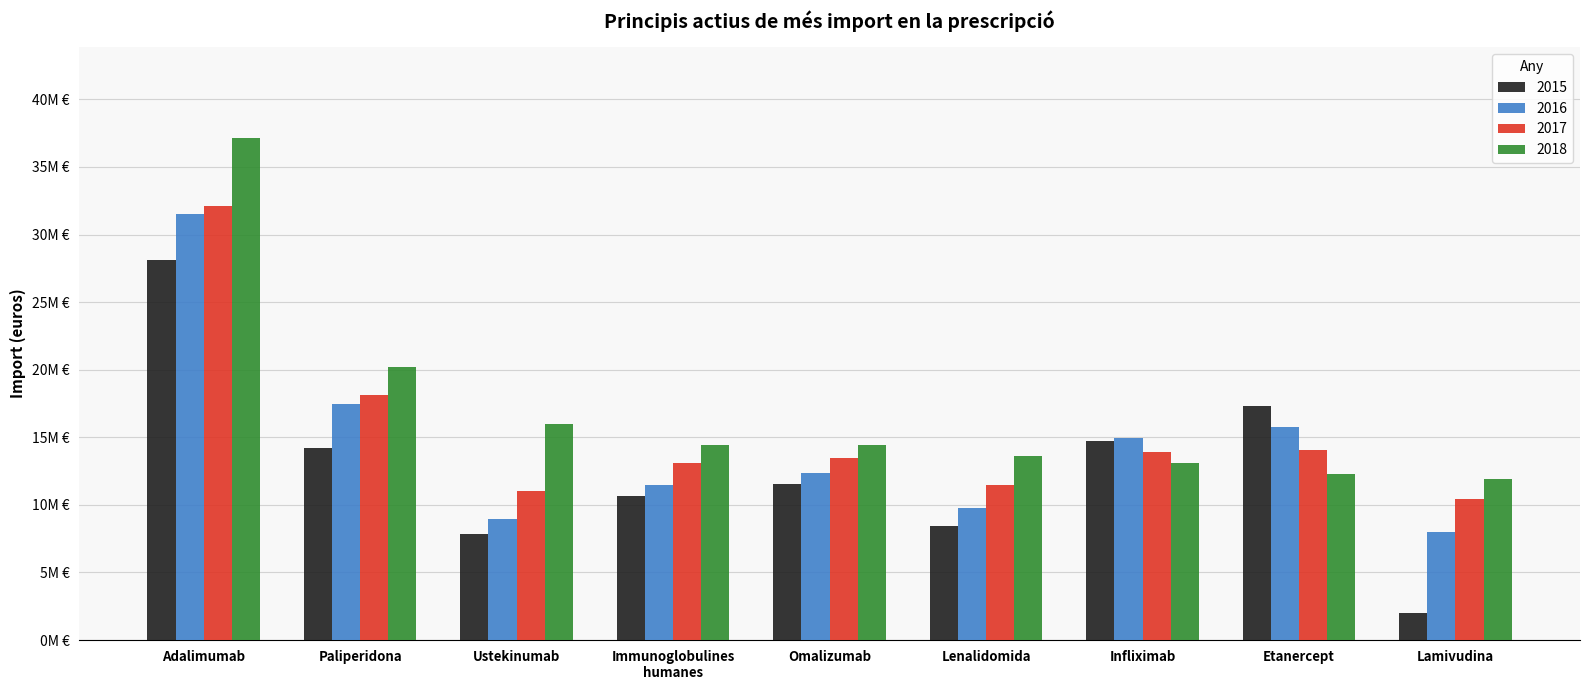

At Ustekinumab, list the series in order from largest to smallest.

2018, 2017, 2016, 2015